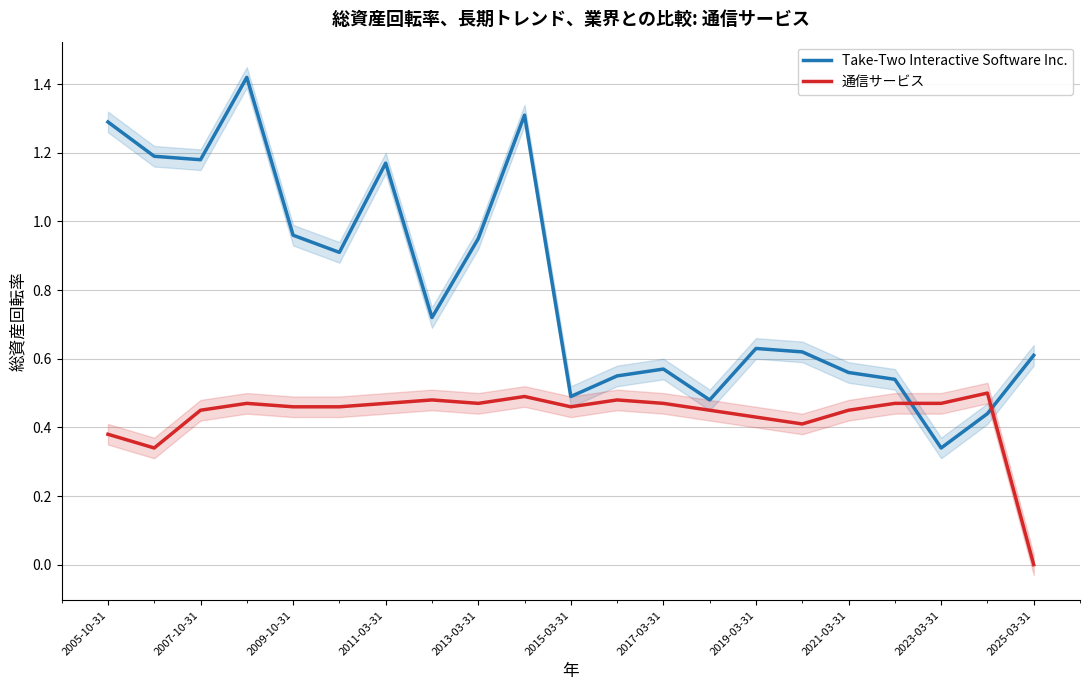

Which series has the largest range (max minus min)?

Take-Two Interactive Software Inc.